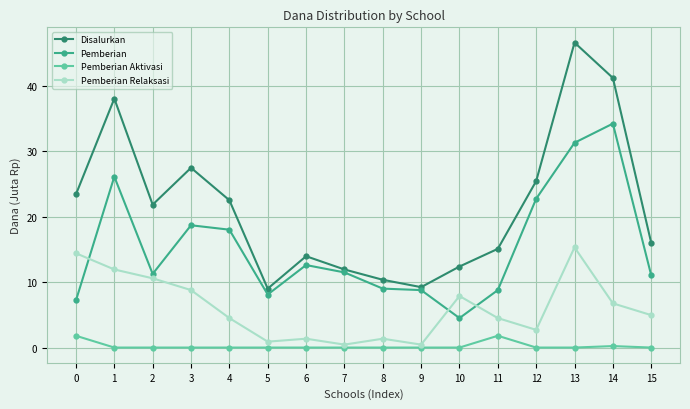

Which category has the highest value in the Pemberian Relaksasi series?

13